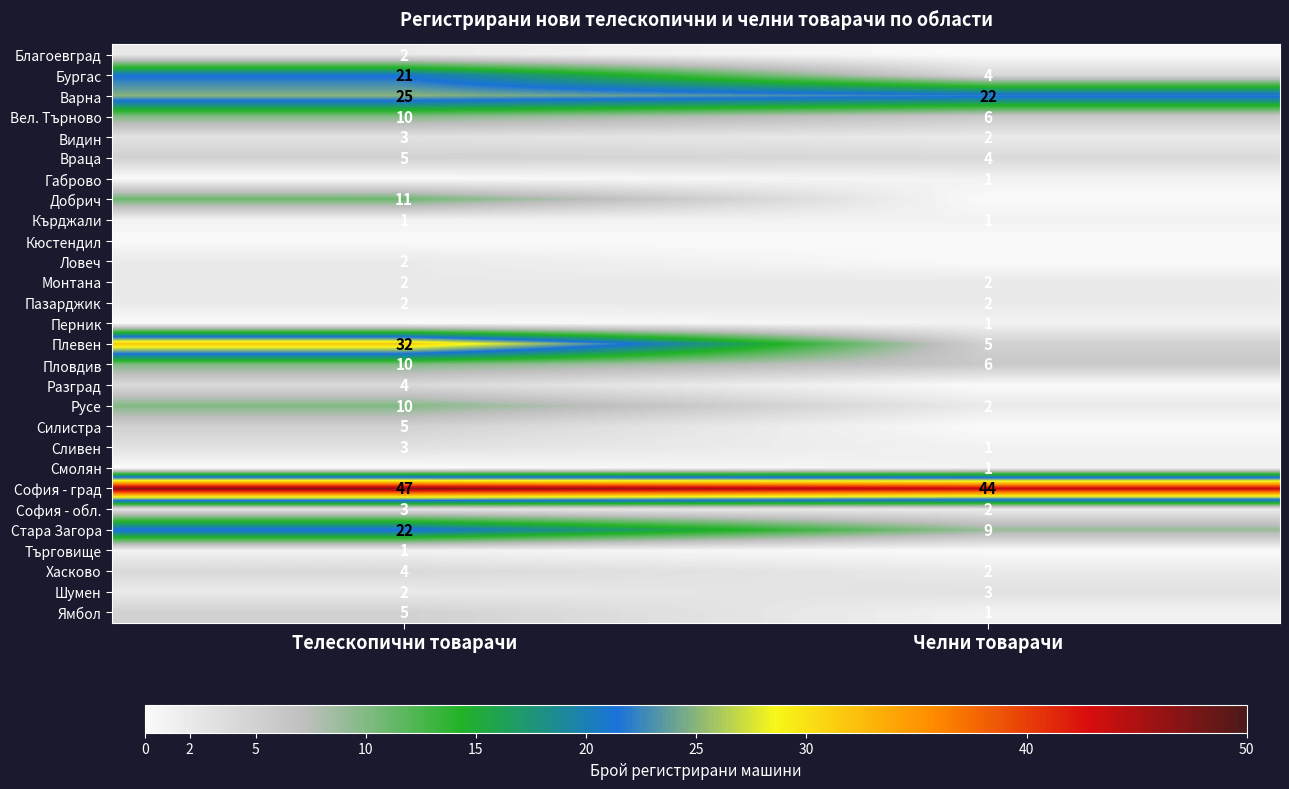

Rank the categories by Вел. Търново value from lowest to highest.

Челни товарачи, Телескопични товарачи